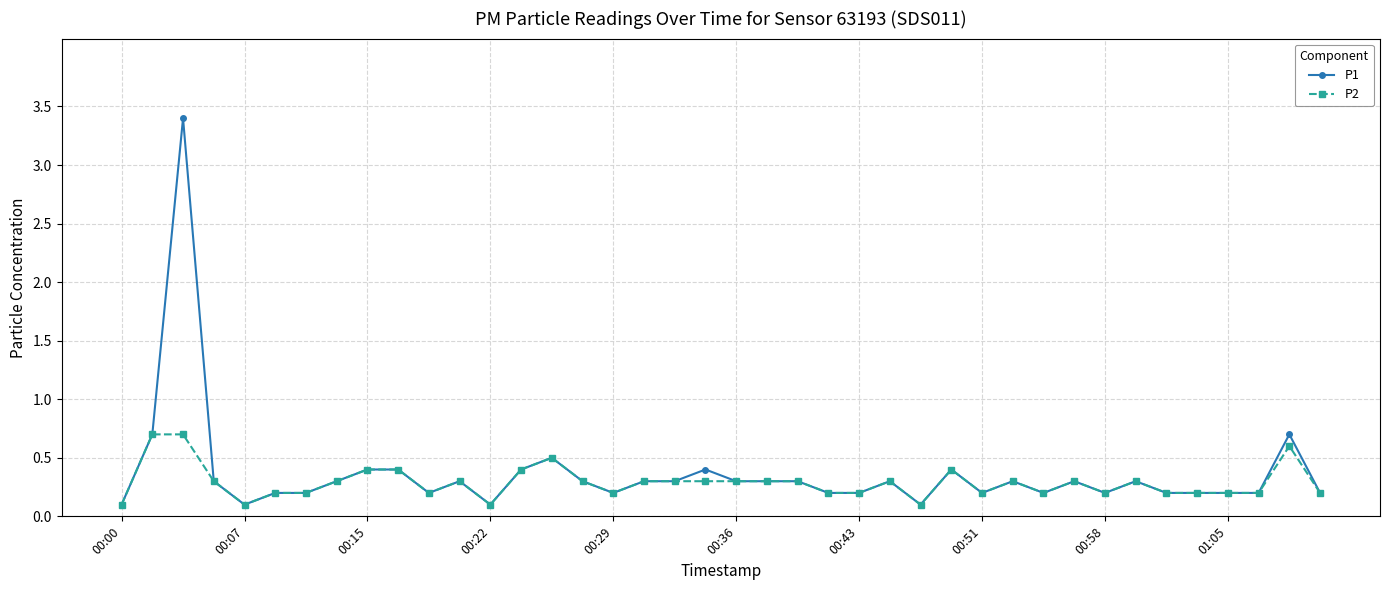

List the series in order of their peak value, lowest first.

P2, P1